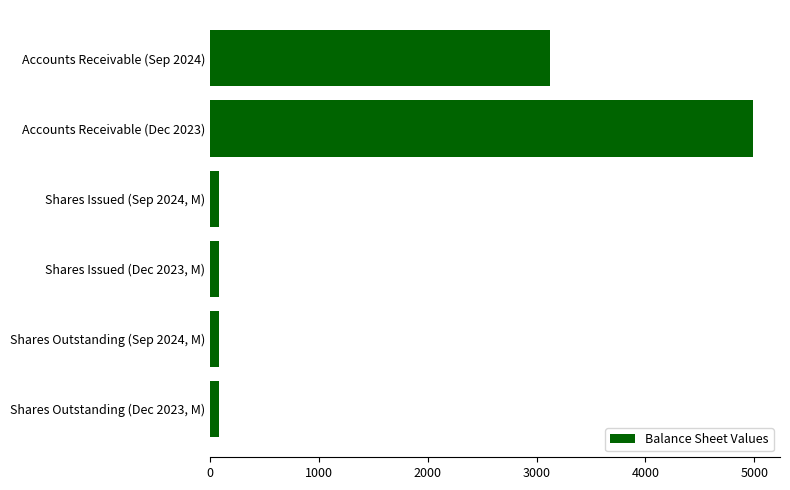

At which category does the chart reach its peak across all series?

Accounts Receivable (Dec 2023)